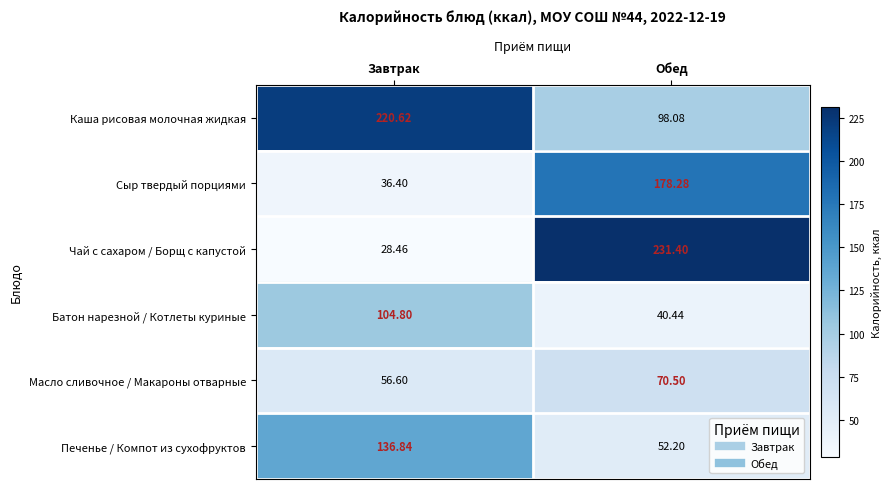

Which series has the largest range (max minus min)?

Чай с сахаром / Борщ с капустой